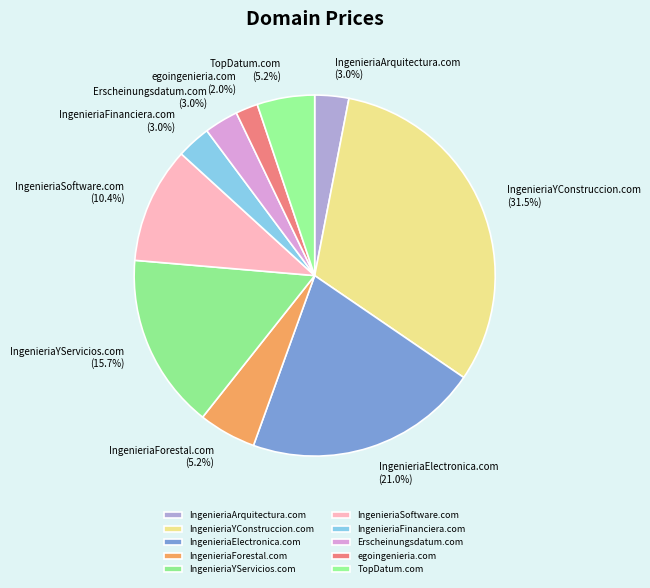

Which slice is the largest?

IngenieriaYConstruccion.com